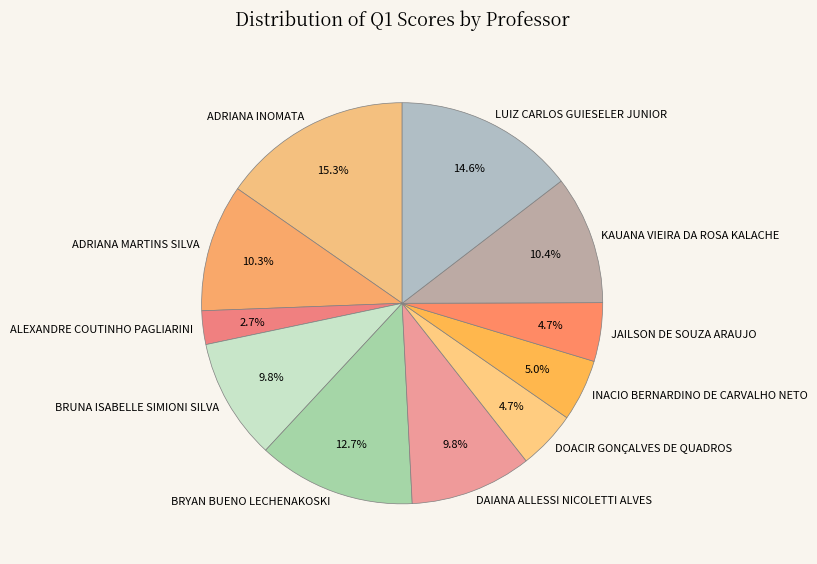

Which category has the smallest portion of the pie?

ALEXANDRE COUTINHO PAGLIARINI